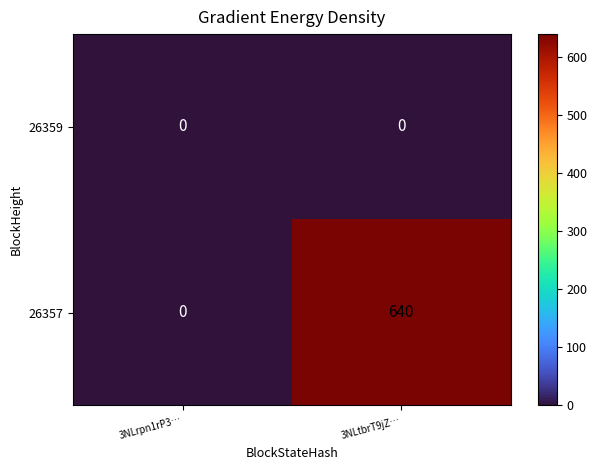

What is the greatest value displayed?

640